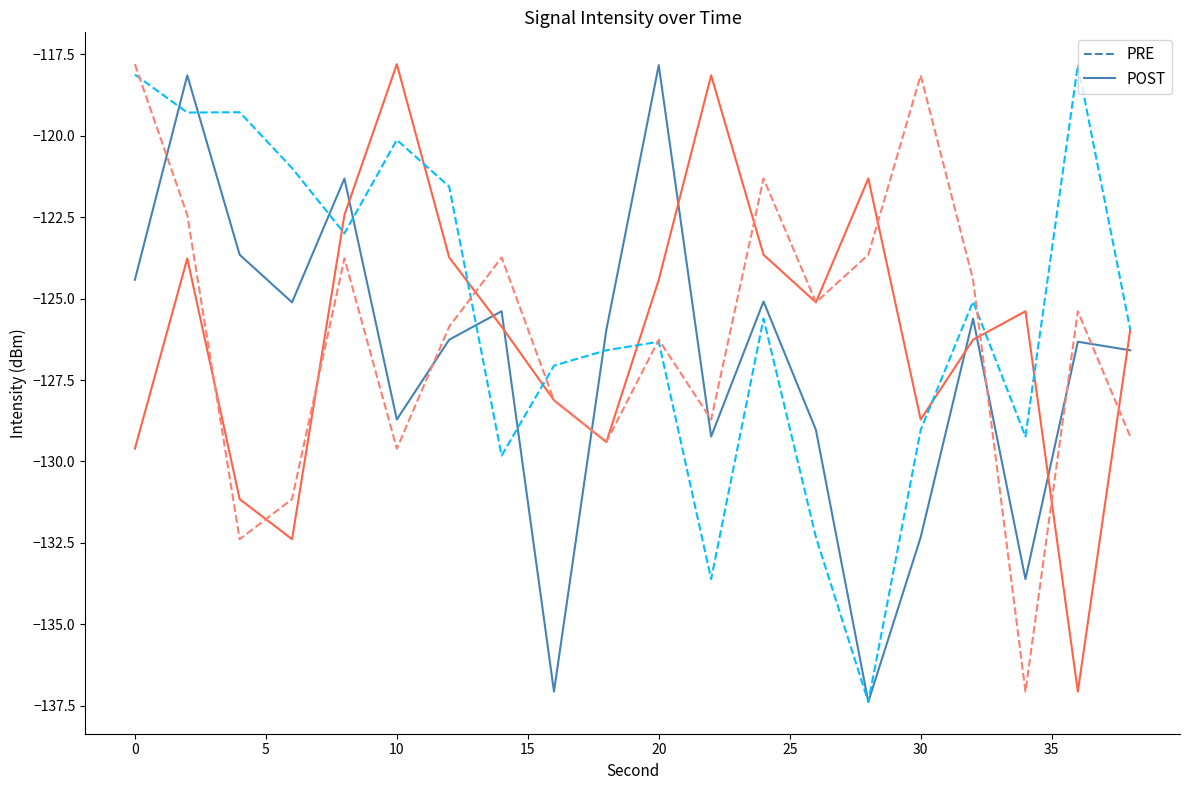

What is the maximum value shown in the chart?

-117.8